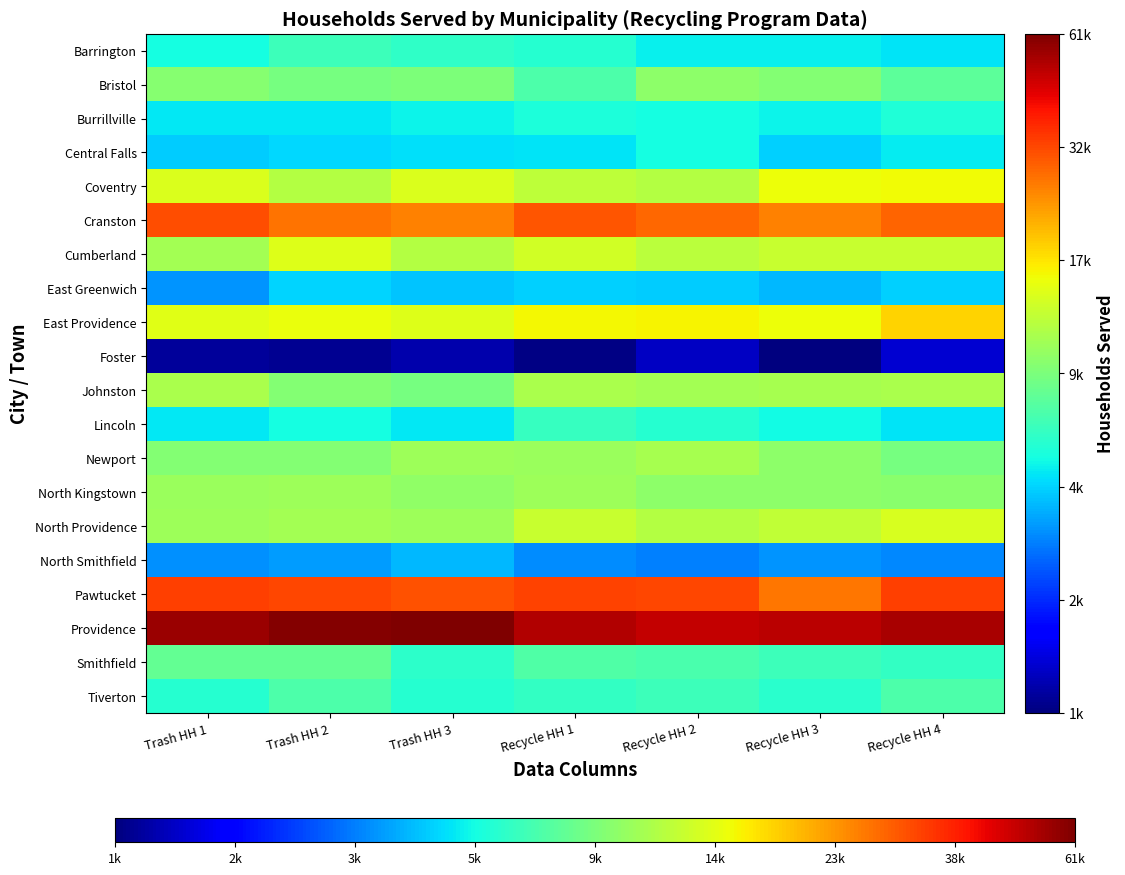

Which series has the largest total across all categories?

Providence